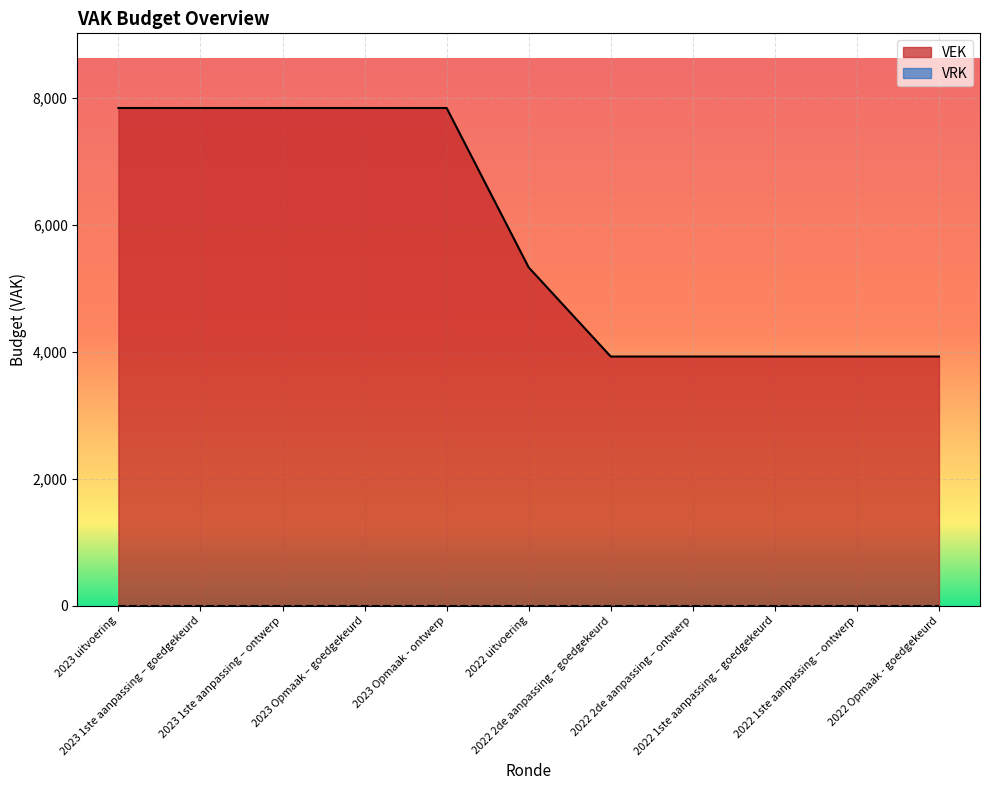

At which category does the chart reach its peak across all series?

2023 uitvoering